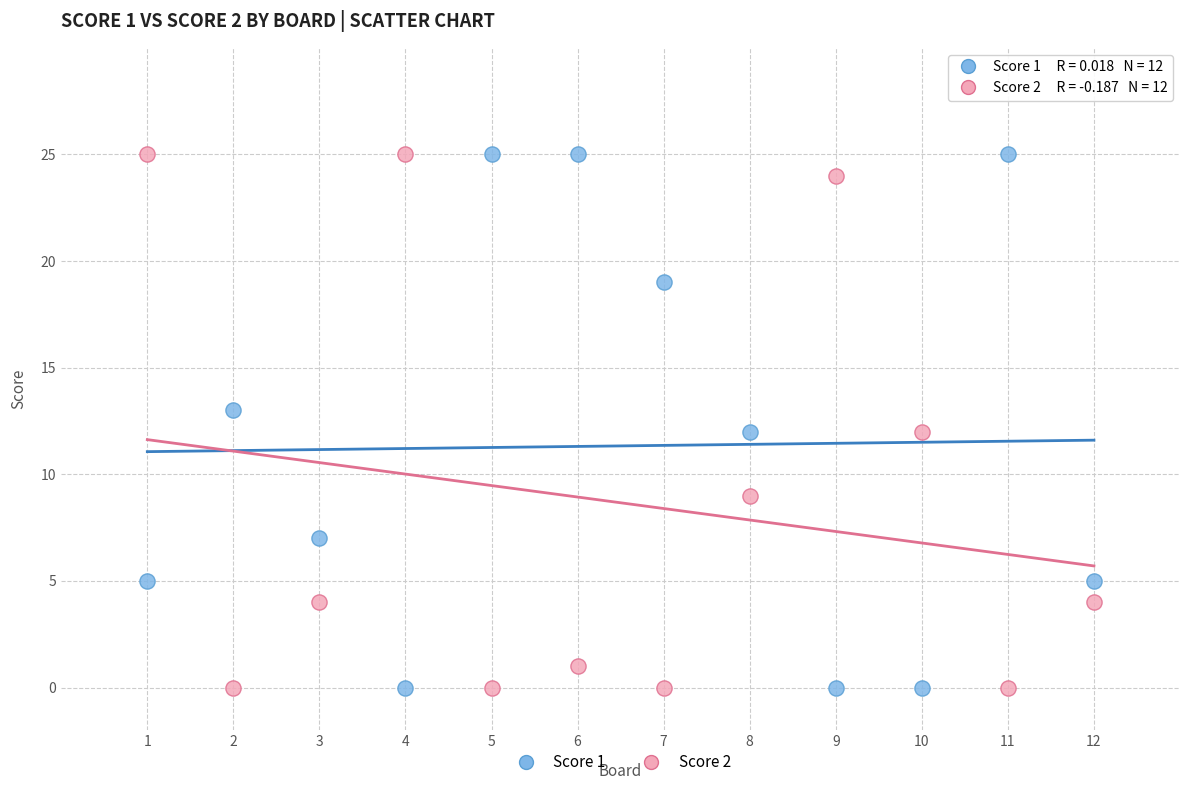

What is the X range (max minus min) for the scatter plot?

11